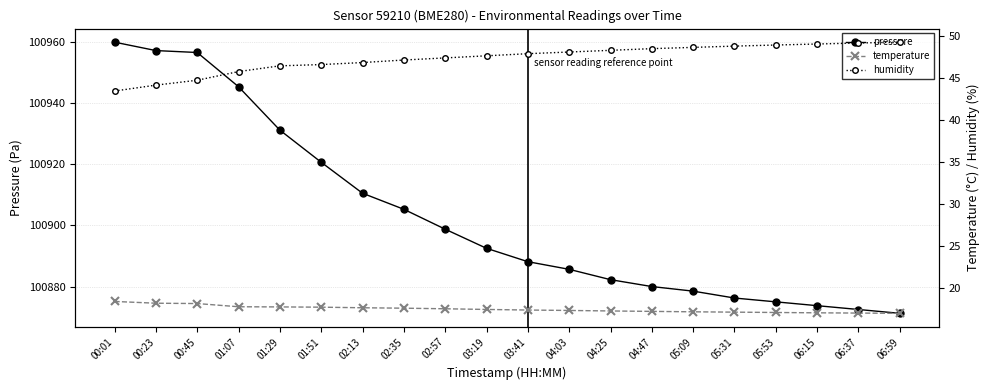

What is the total value across all series at 04:47?

100945.7